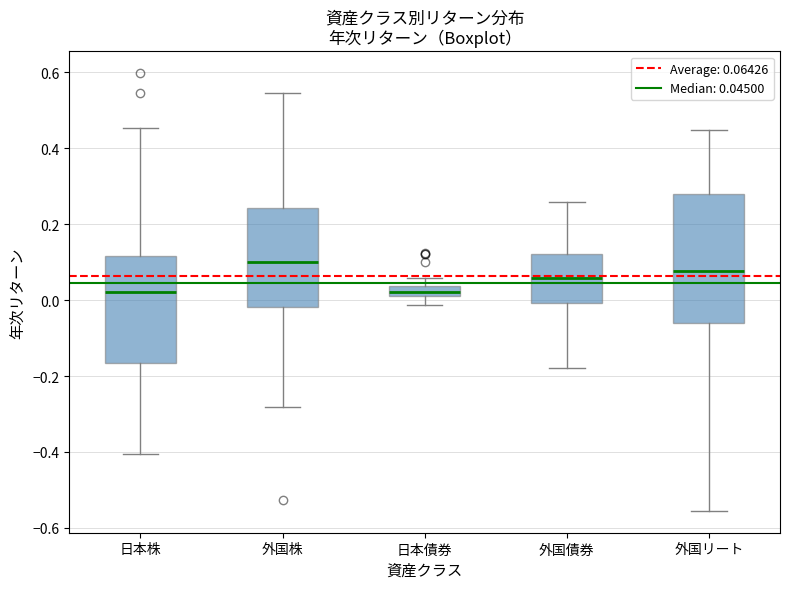

Where is the lower edge of the box for 外国株 on the y-axis? The values are not printed on the chart, so give them approximately, as read against the axis.

-0.02